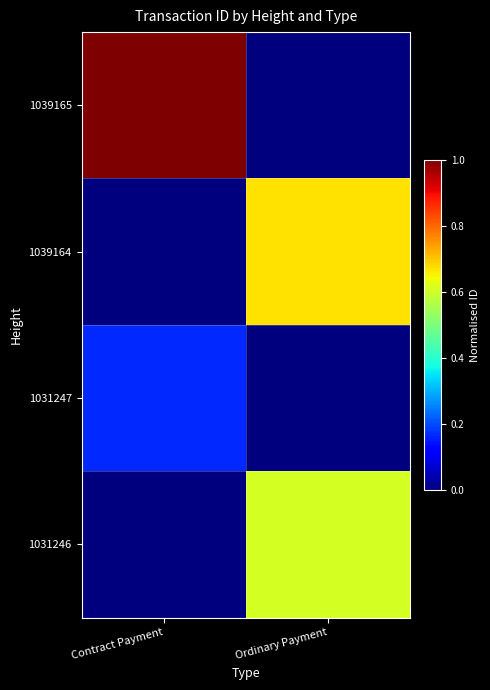

Between Contract Payment and Ordinary Payment, which series saw the biggest shift?

1039165